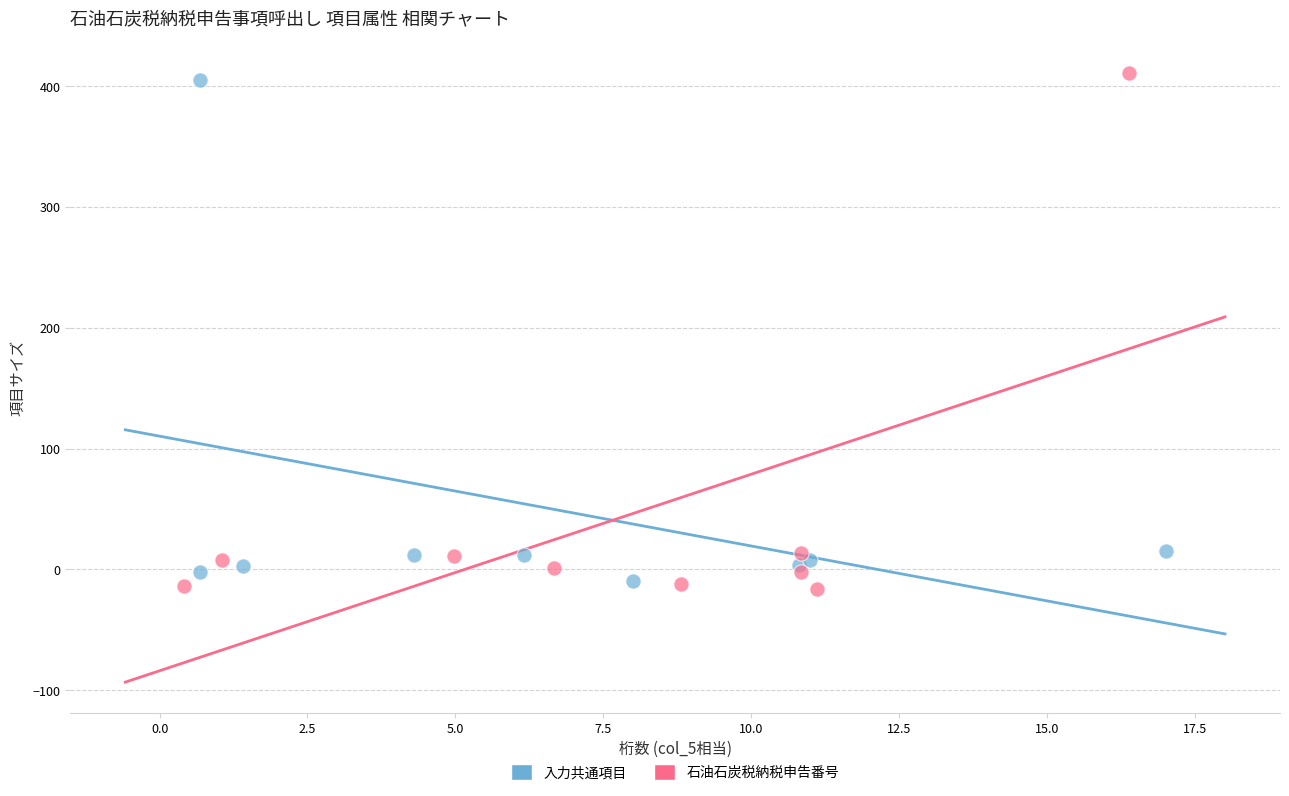

Which series has the widest spread of Y values?

石油石炭税納税申告番号